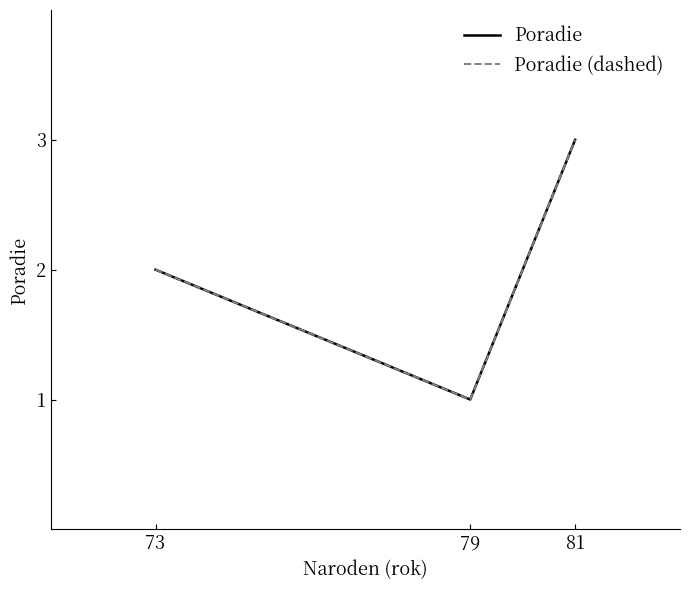

What is the sum of all Poradie (dashed) values?

6